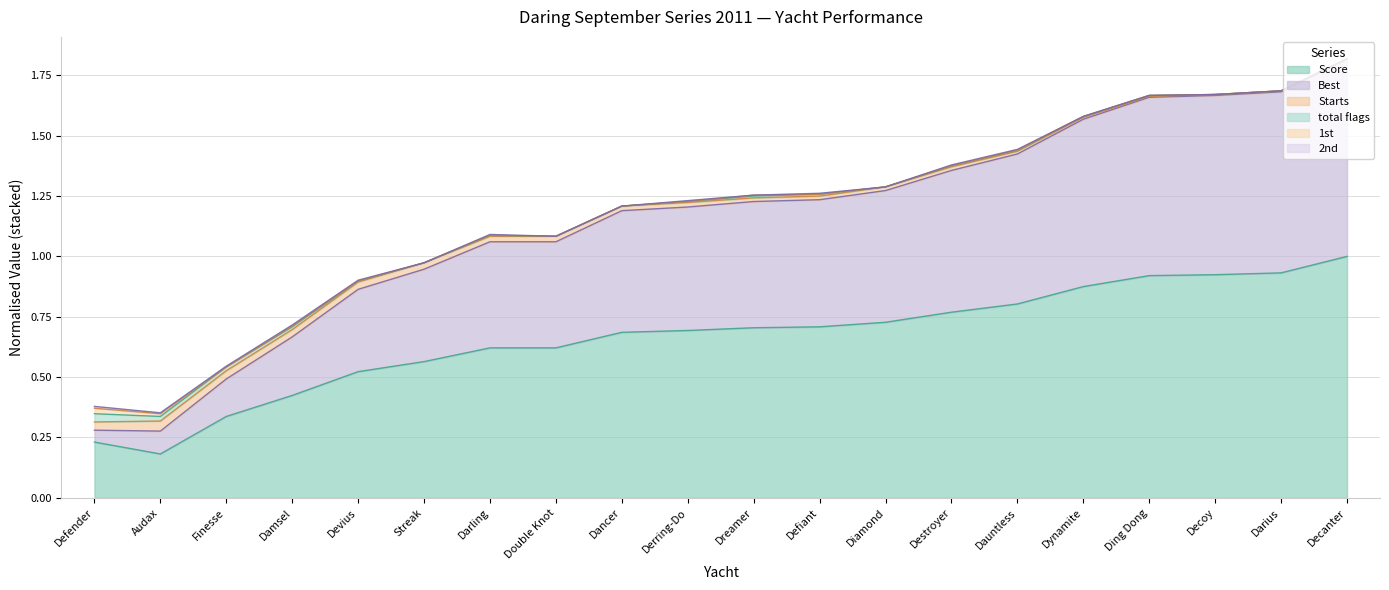

True or false: Best and Starts cross at least once.

False